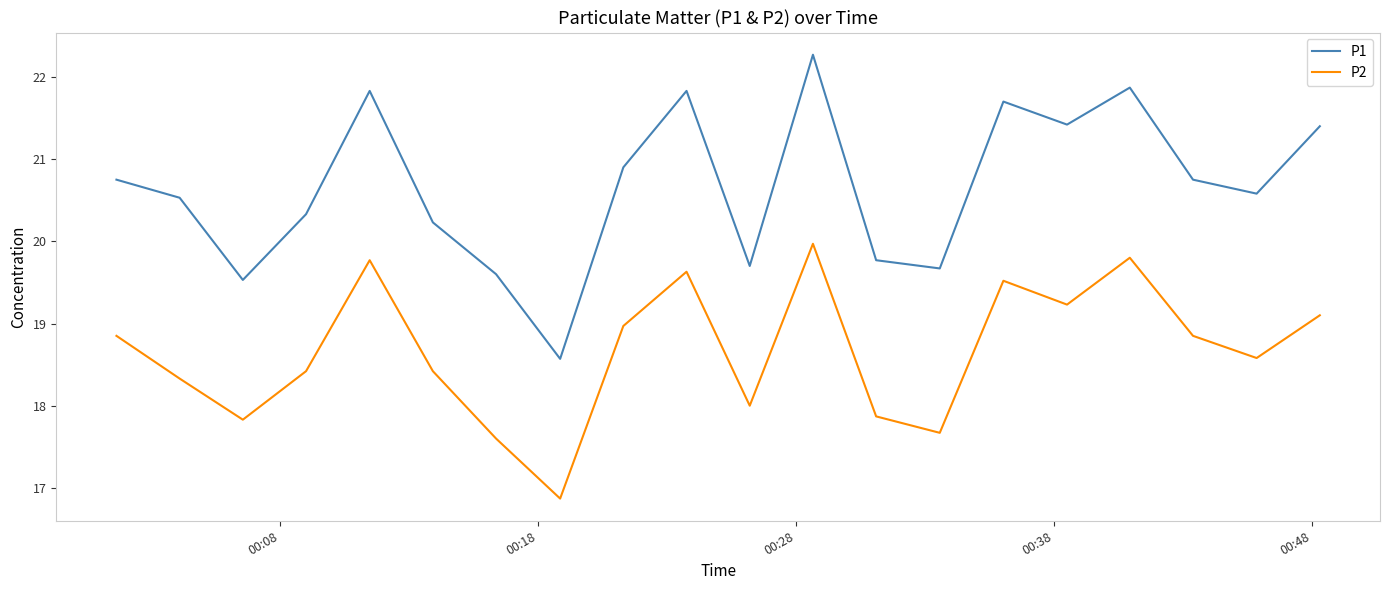

What is the difference between the maximum and minimum values in the P1 series?

3.7